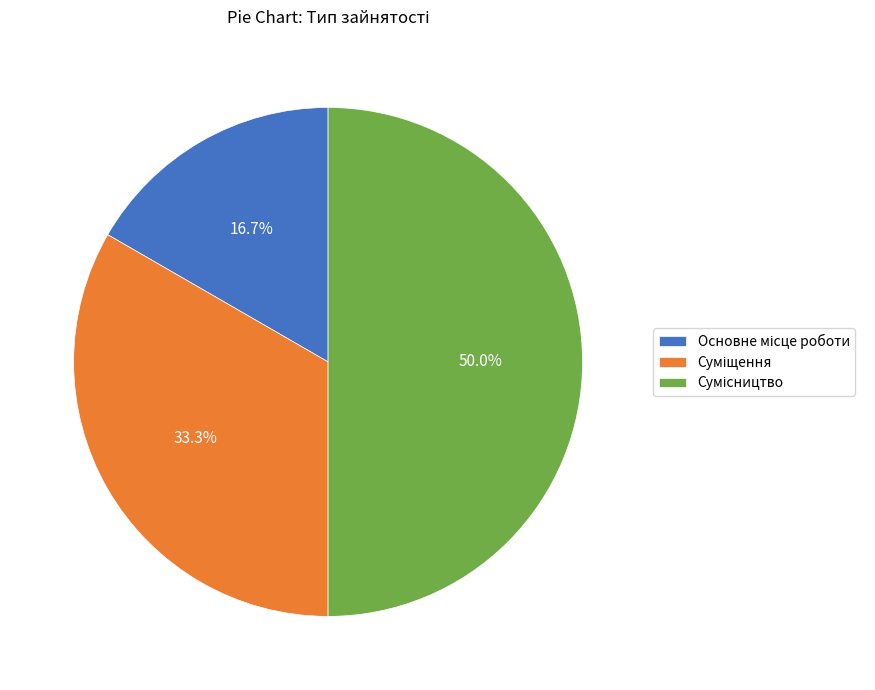

How many segments does this pie chart have?

3